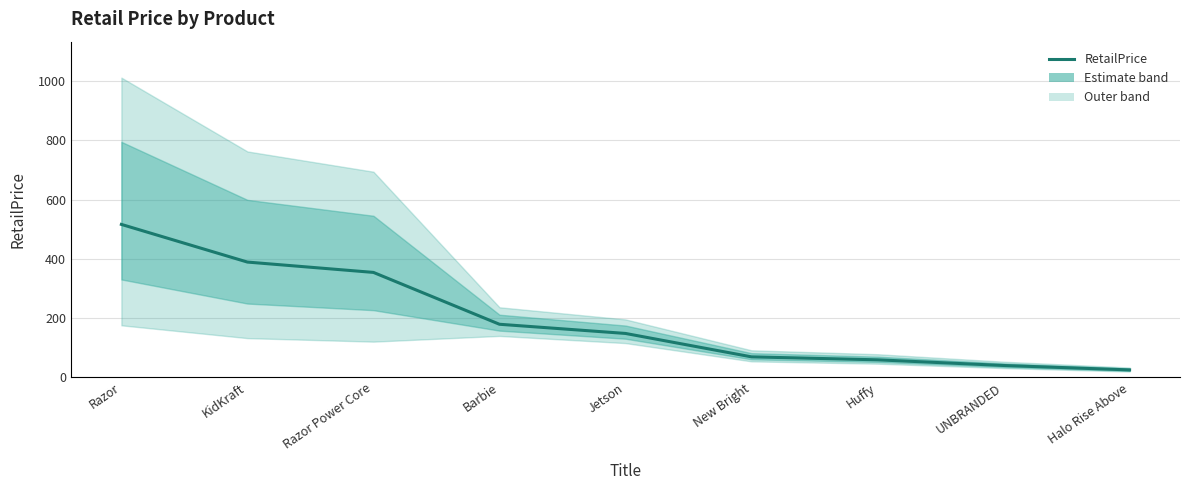

Approximately how many times larger is the value at New Bright compared to Barbie?

0.4